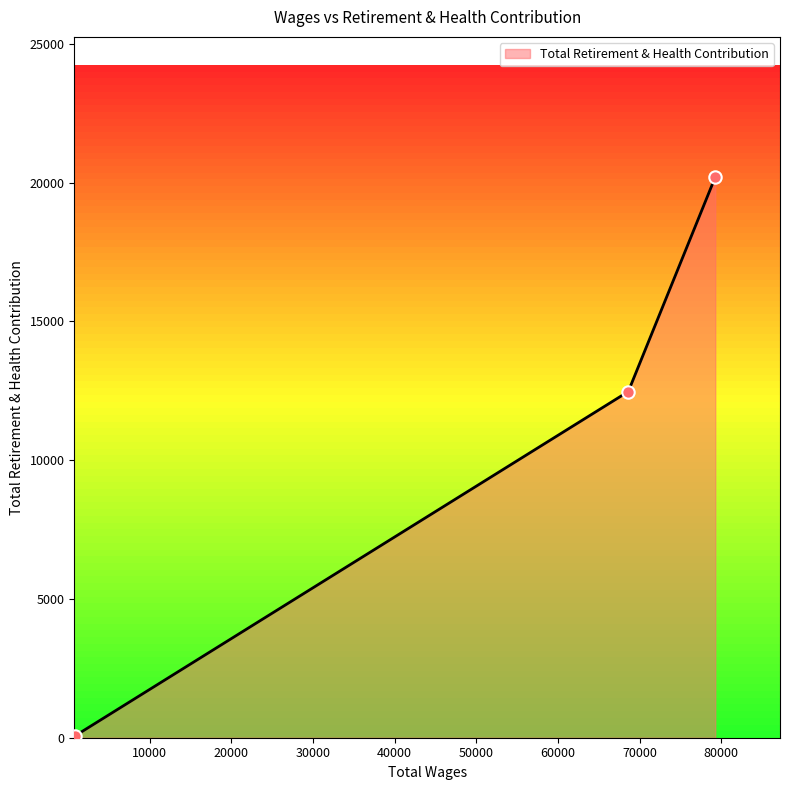

What is the greatest value displayed?

20198